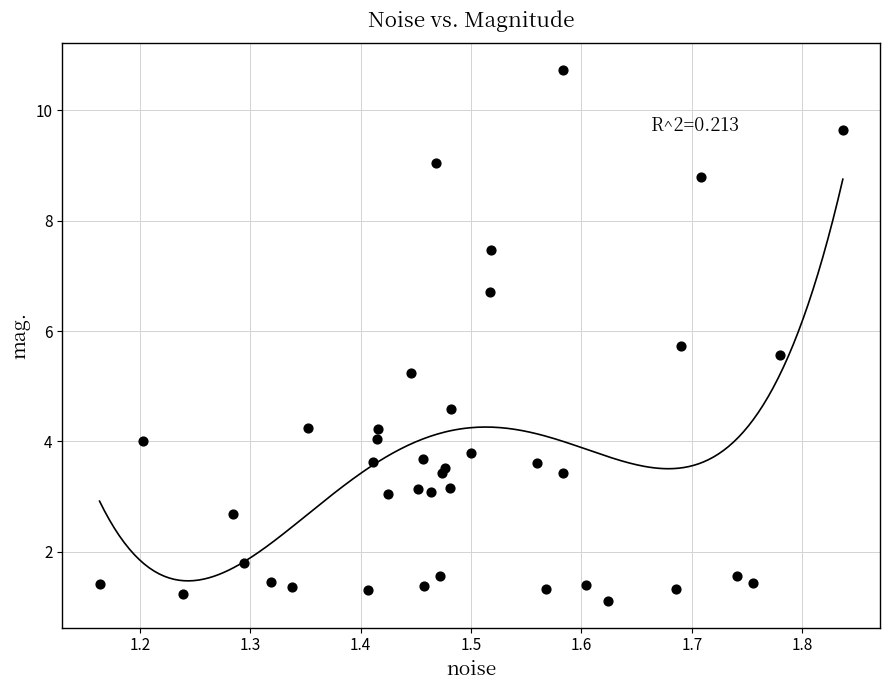

What Y value in the scatter plot is closest to 5?

5.2